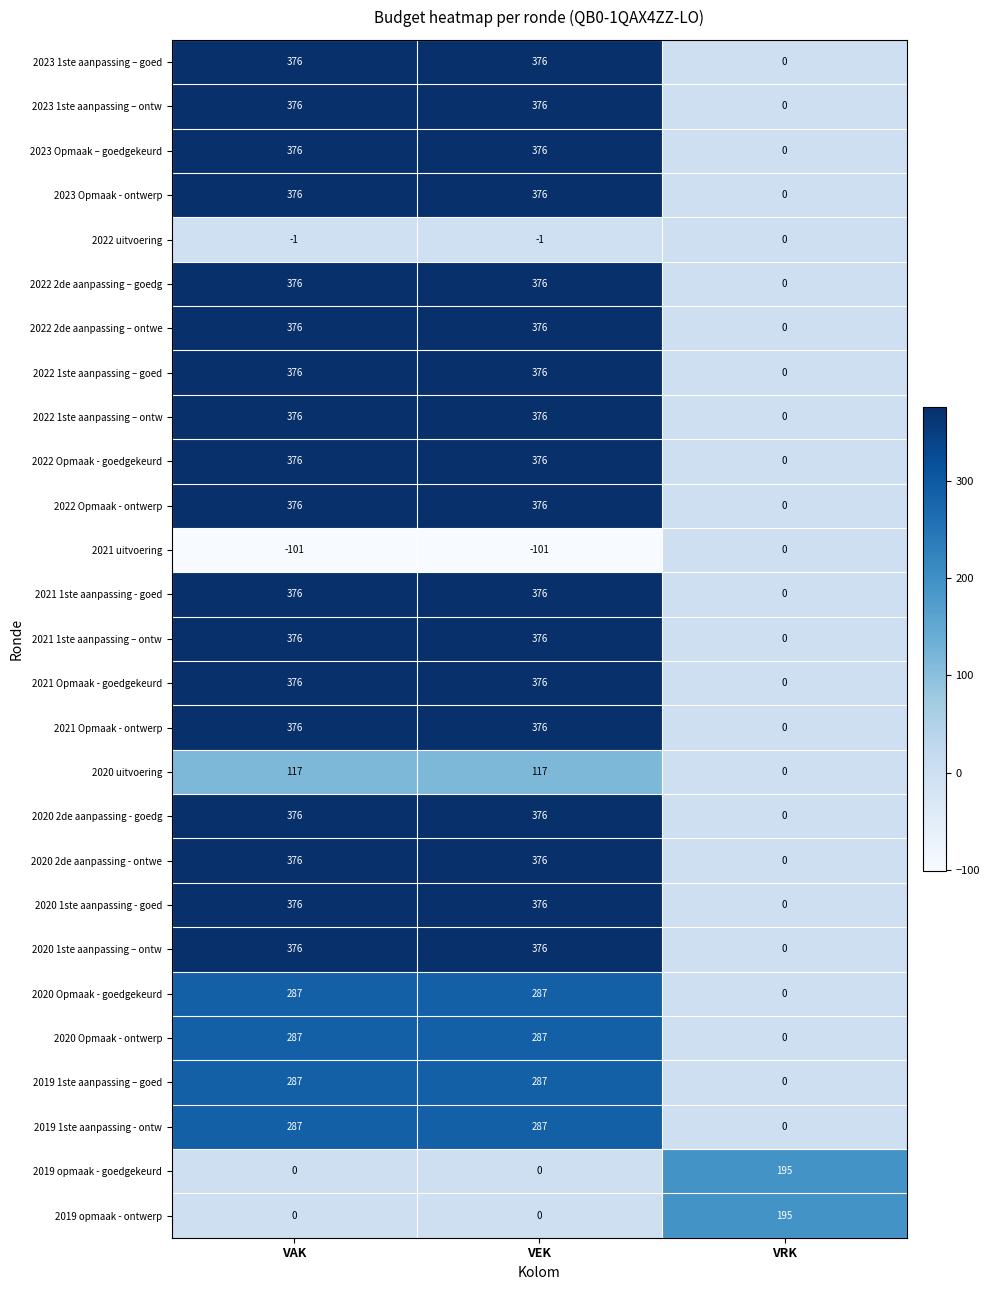

What is the total value across all series at VEK?

7931